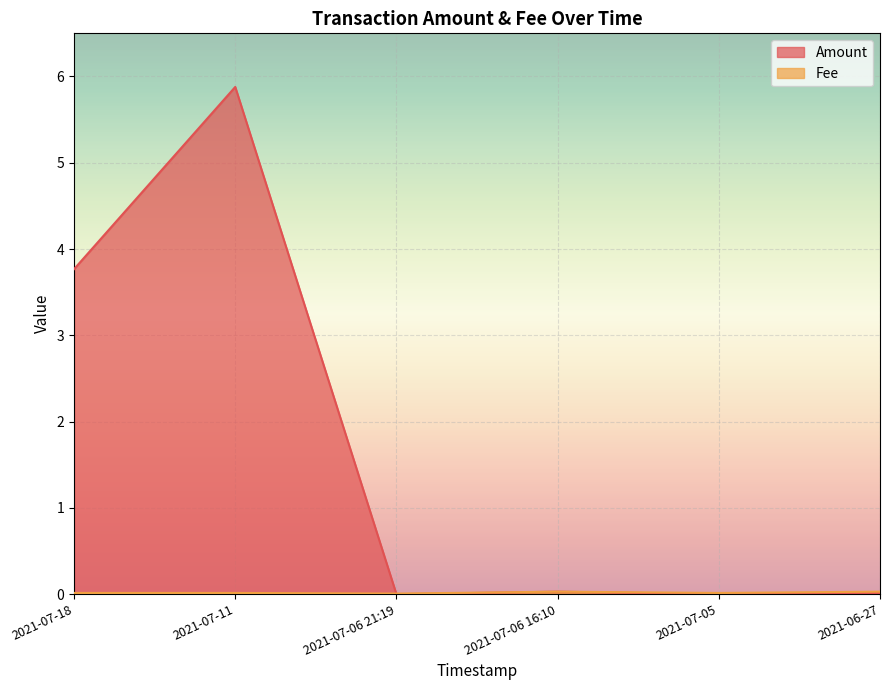

What is the sum of the Fee values at 2021-06-27 and 2021-07-06 16:10?

0.1